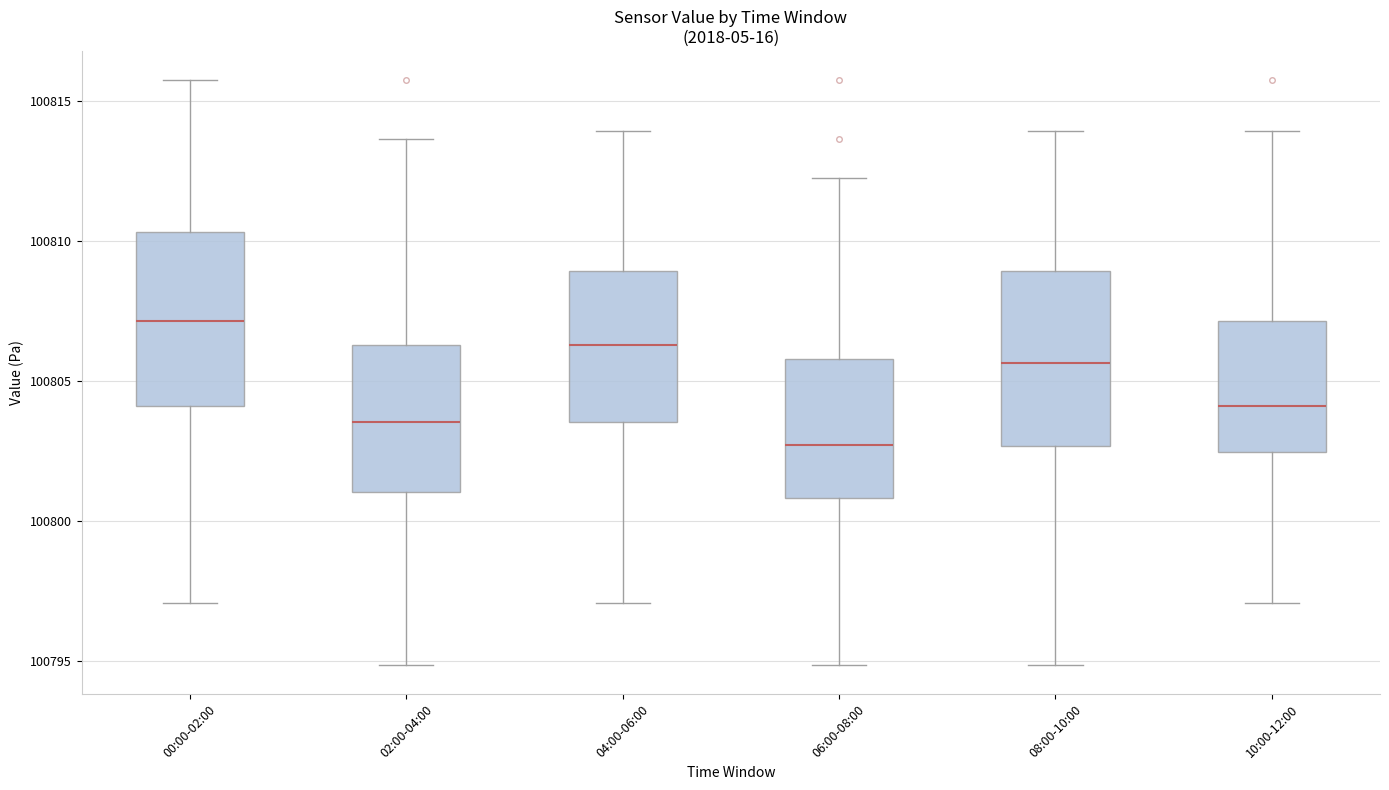

Reading left to right, transcribe this box plot: for each box, give where its median line is, the range the box spans, and where its two whiskers end, as read against the y-axis. The values are not printed on the chart, so give them approximately, as read against the axis.

00:00-02:00: median 100807.0, box 100804.0 to 100810.5, whiskers 100797.0 to 100815.5
02:00-04:00: median 100803.5, box 100801.0 to 100806.5, whiskers 100795.0 to 100813.5
04:00-06:00: median 100806.5, box 100803.5 to 100809.0, whiskers 100797.0 to 100814.0
06:00-08:00: median 100802.5, box 100801.0 to 100806.0, whiskers 100795.0 to 100812.0
08:00-10:00: median 100805.5, box 100802.5 to 100809.0, whiskers 100795.0 to 100814.0
10:00-12:00: median 100804.0, box 100802.5 to 100807.0, whiskers 100797.0 to 100814.0